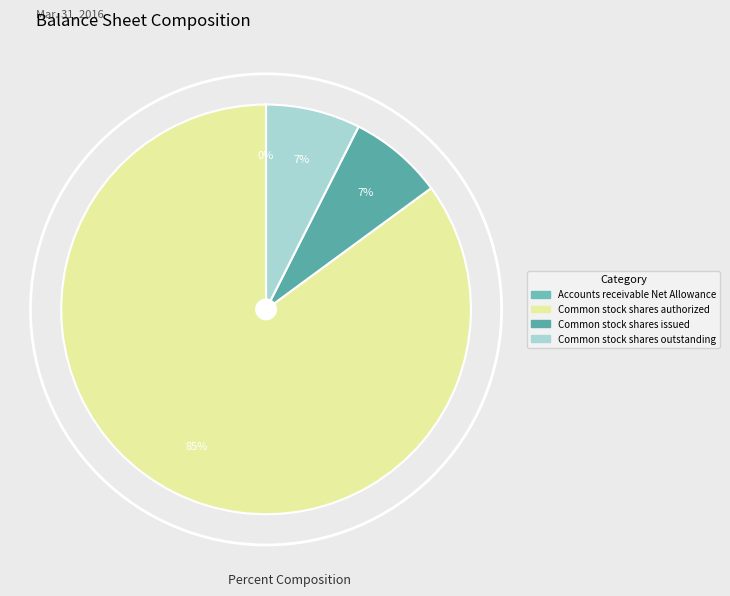

What is the total percentage of Common stock shares authorized and Common stock shares outstanding?

92.5%